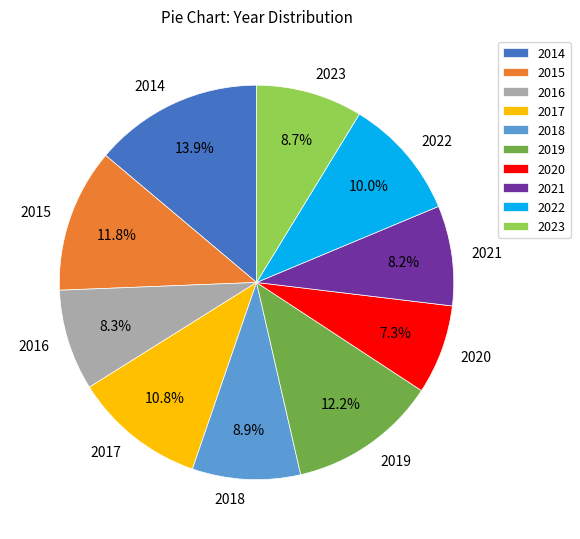

Approximately how many times larger is the value at 2016 compared to 2021?

1.0